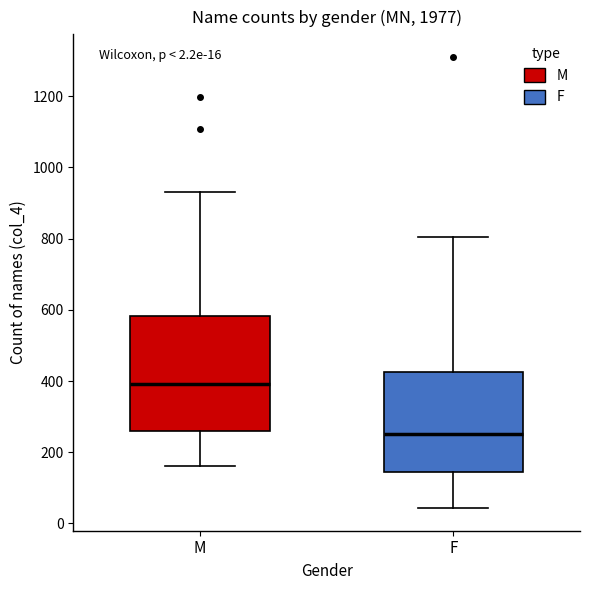

Comparing the boxes themselves (not the whiskers), which one is the tallest?

M